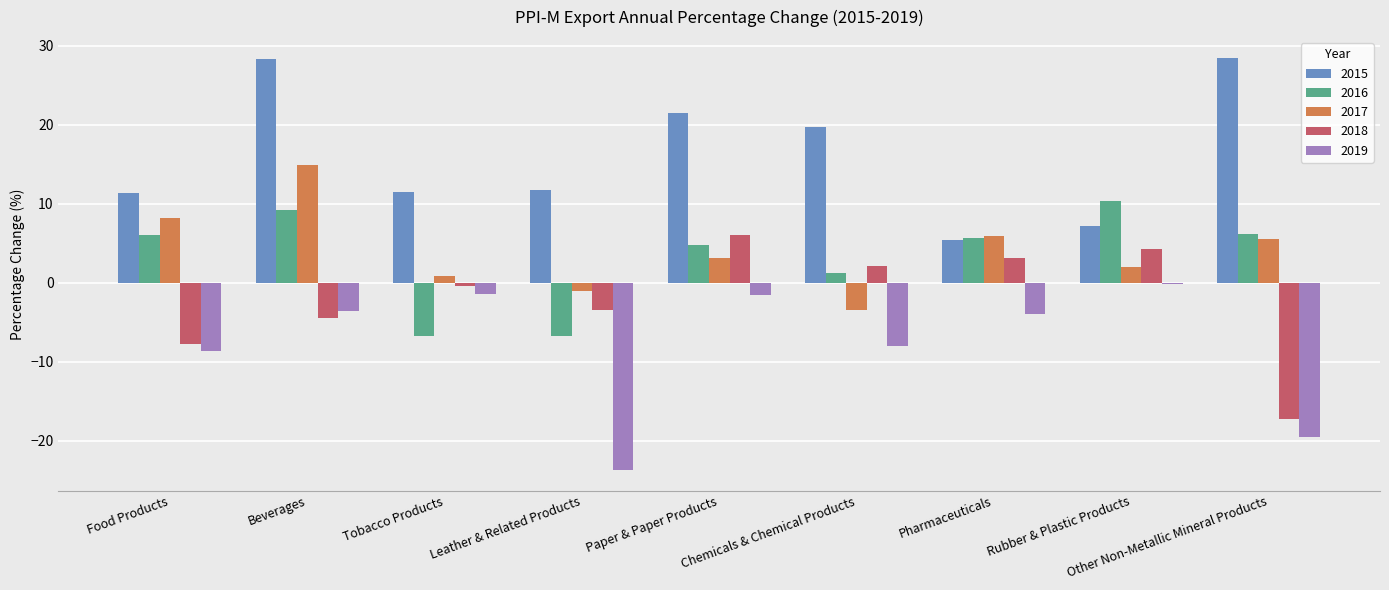

Count the number of data series in this chart.

5